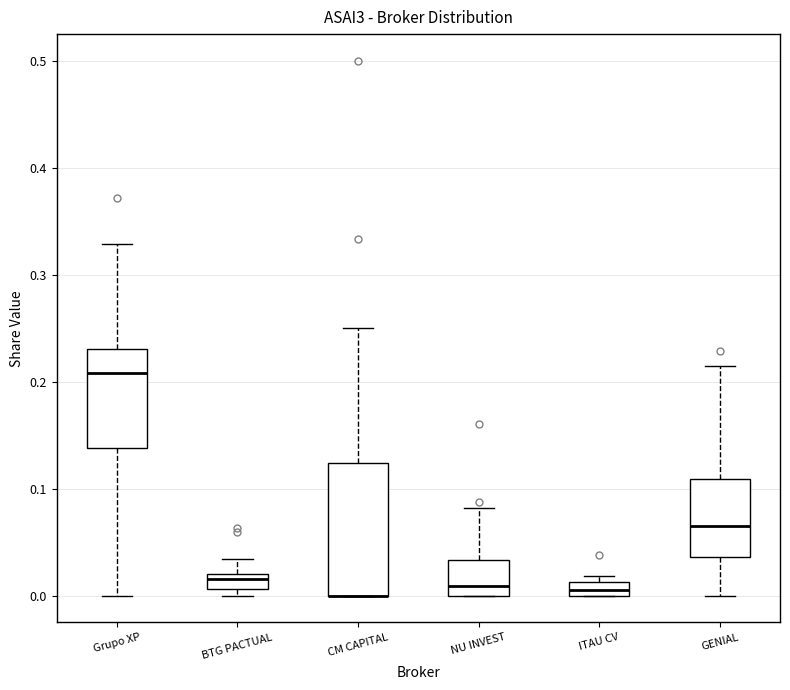

Where is the lower edge of the box for BTG PACTUAL on the y-axis? The values are not printed on the chart, so give them approximately, as read against the axis.

0.01